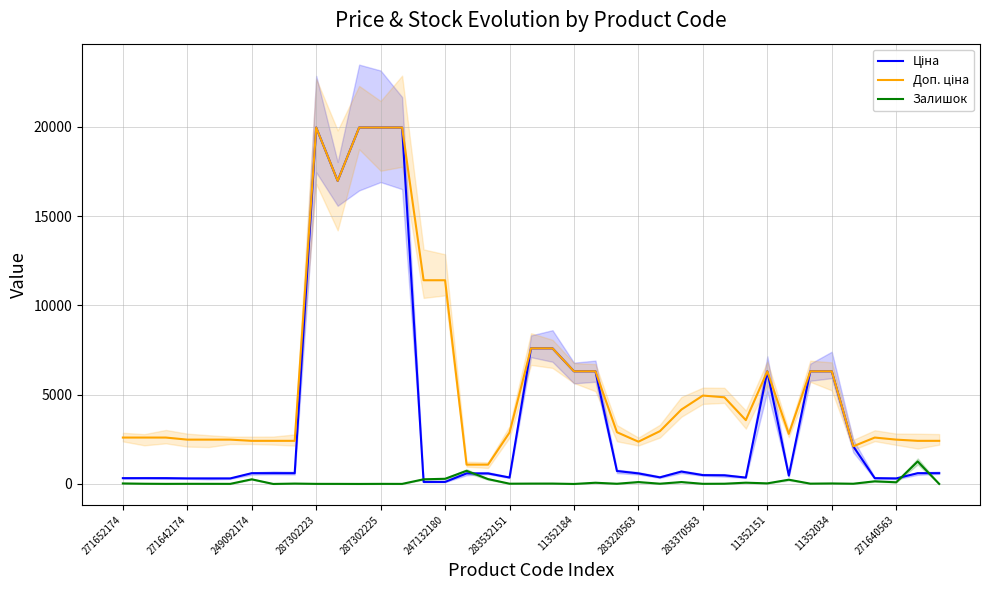

Which series has the largest total across all categories?

Доп. ціна